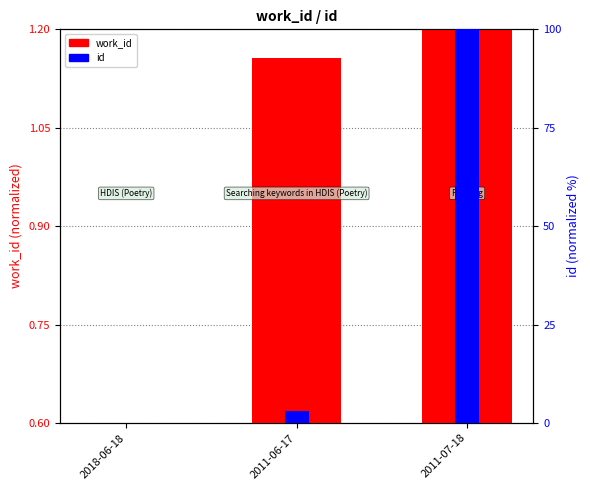

The id series shows 164.8 at 2011-07-18. True or false?

False